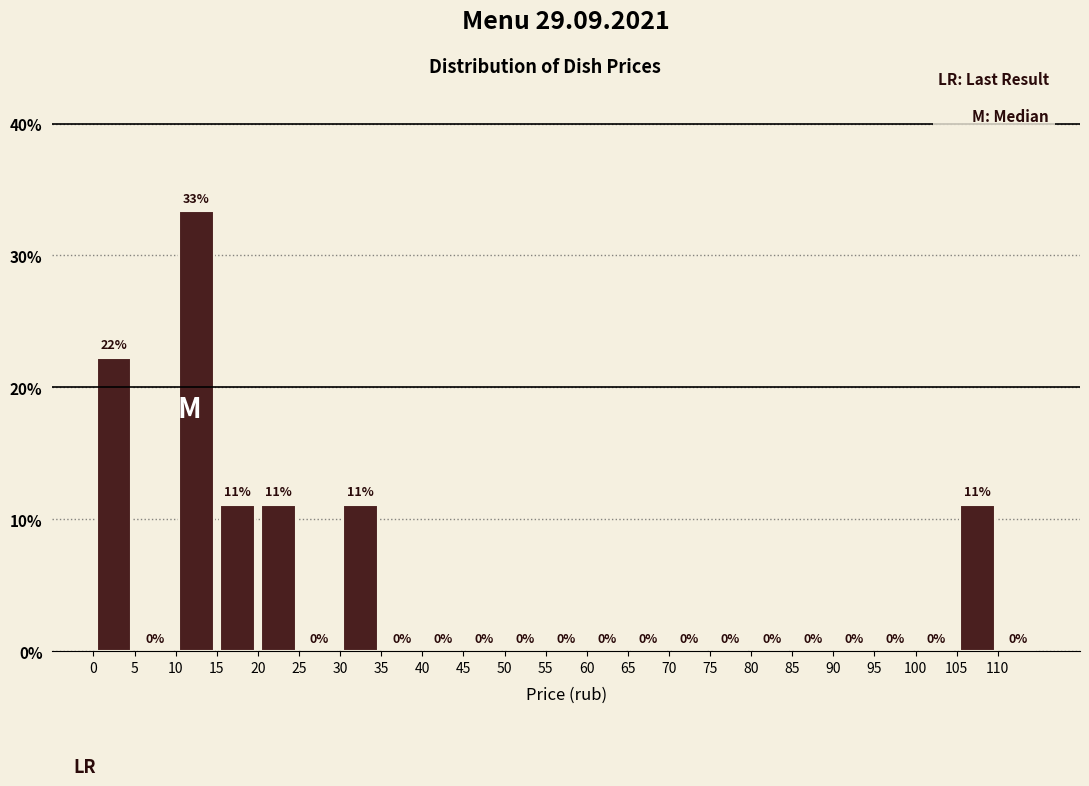

Which range on the x-axis has the tallest bar?

10 to 15